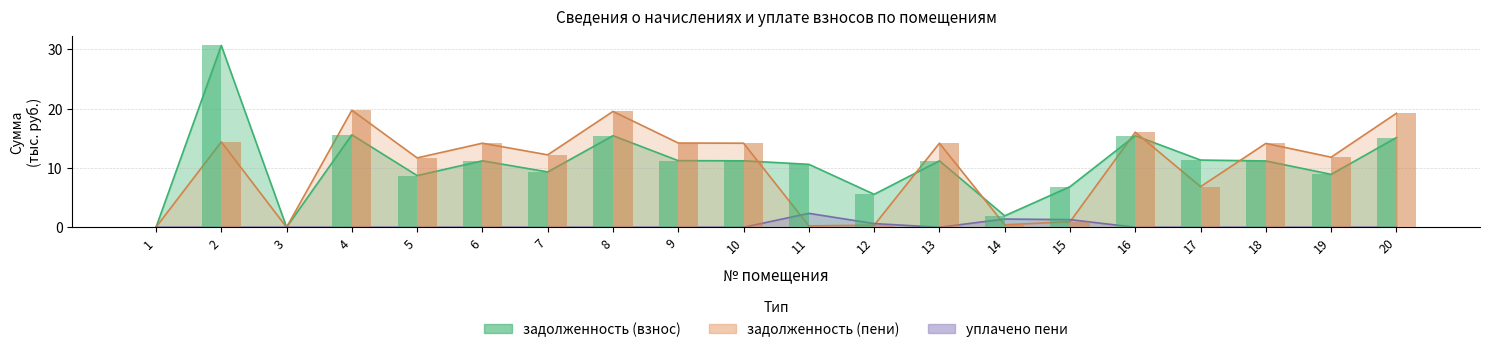

At which category is the sum across all series the highest?

2